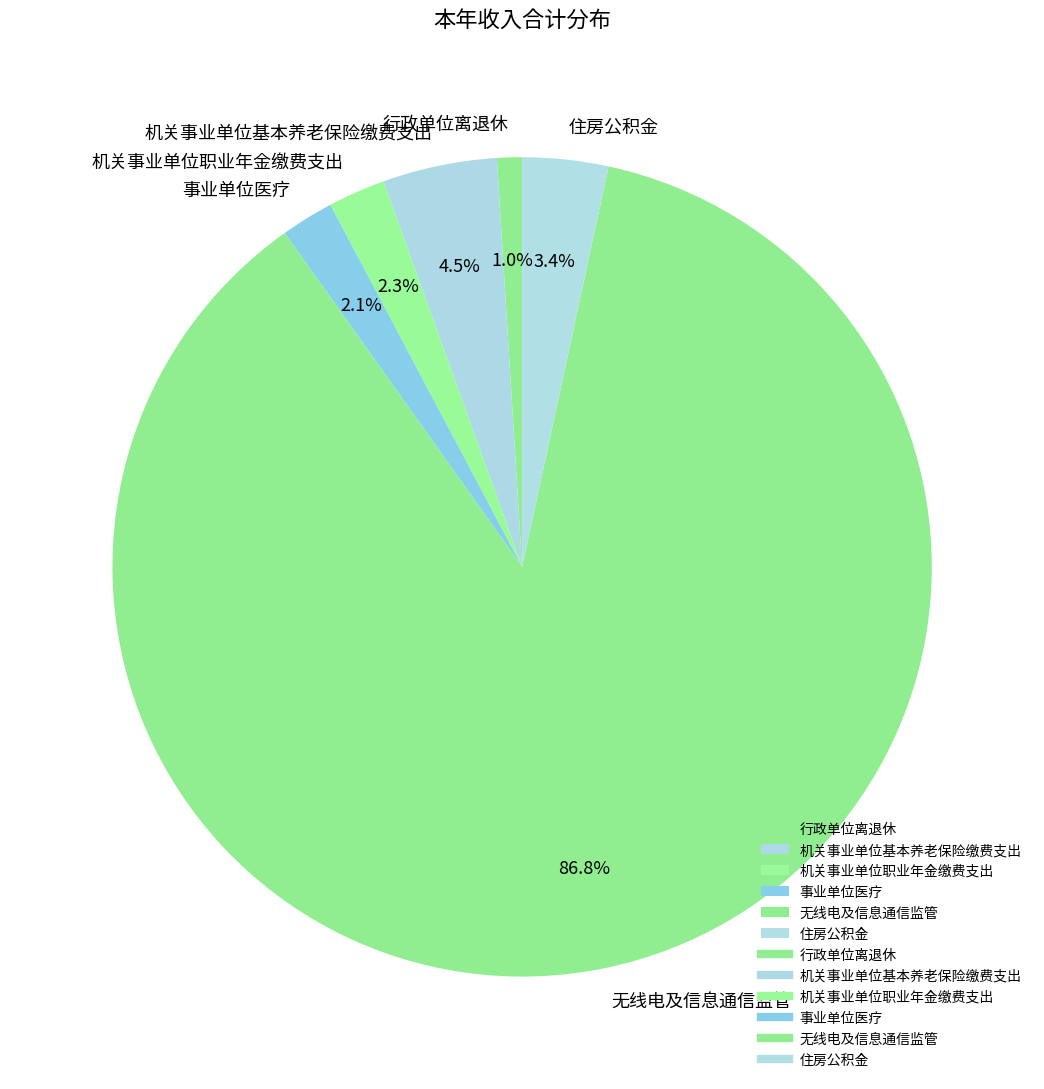

What is the majority slice?

无线电及信息通信监管